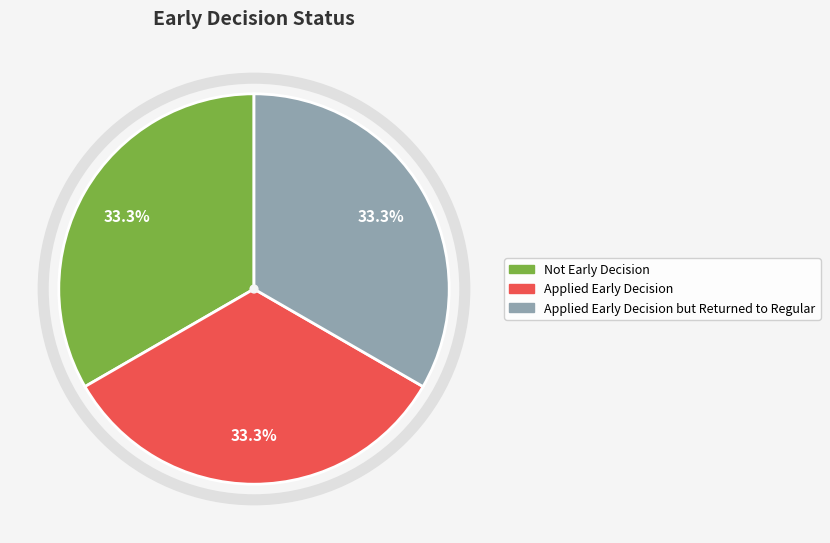

Does Applied Early Decision but Returned to Regular represent more than half of the total?

No